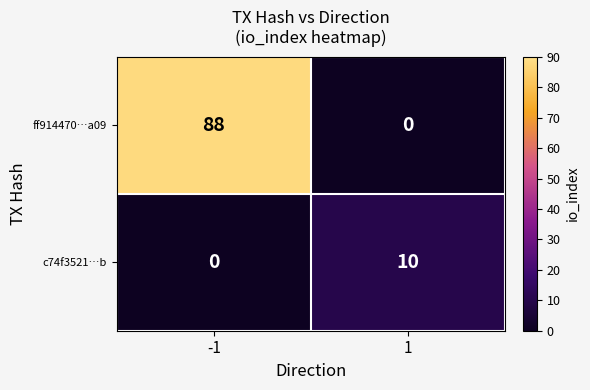

What is the difference between the c74f3521…b values at -1 and 1?

10